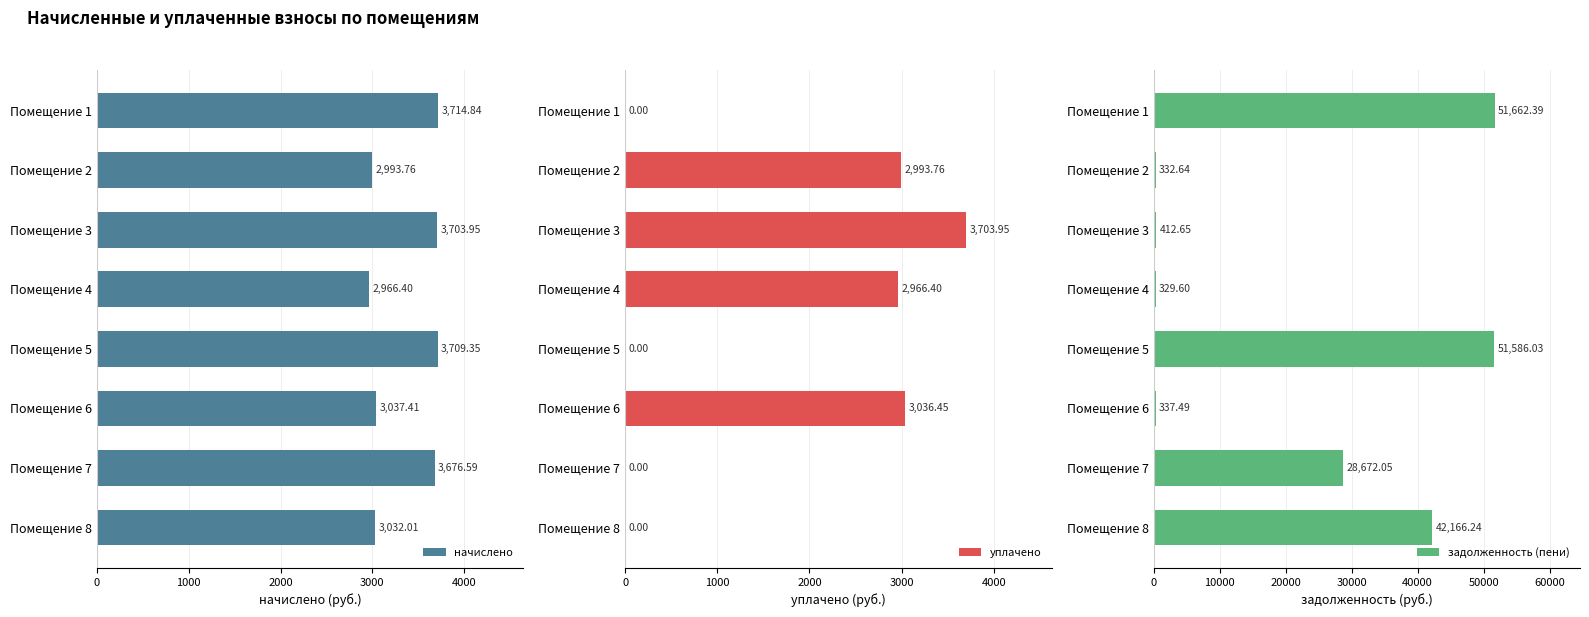

How many values in the уплачено series exceed 2966?

4